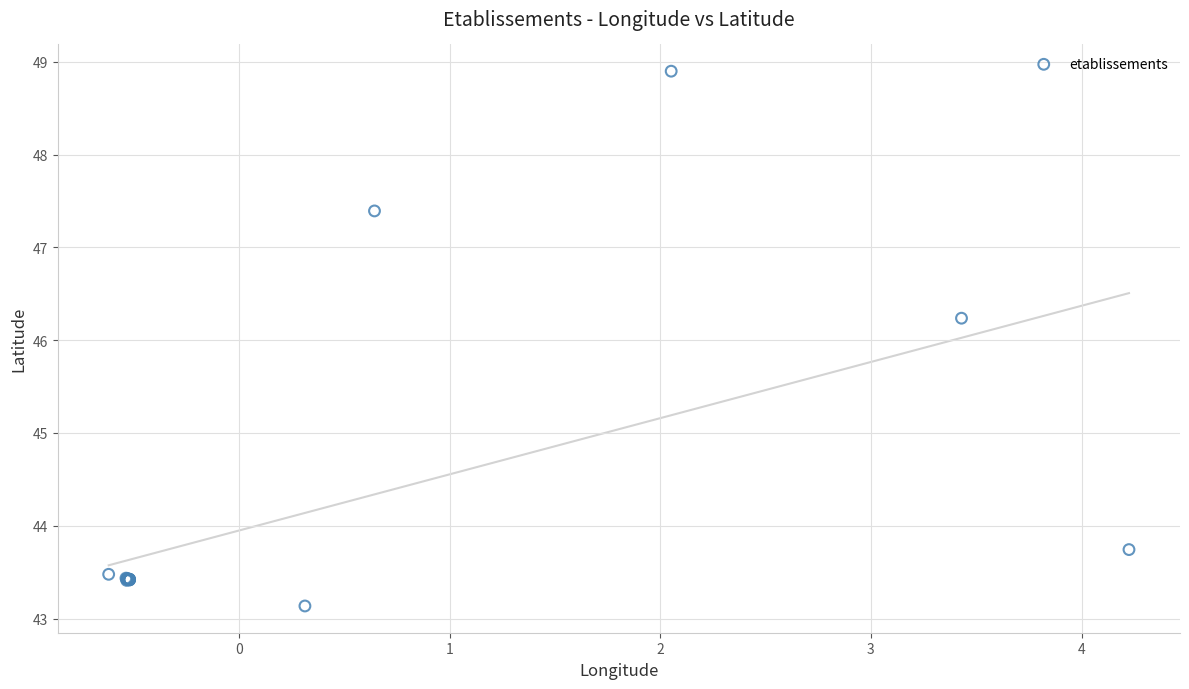

What Y value in the scatter plot is closest to 46?

46.2